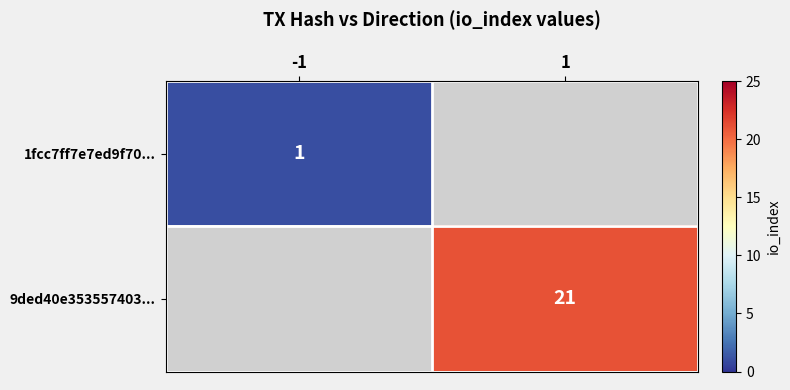

What is the smallest value displayed?

1.0